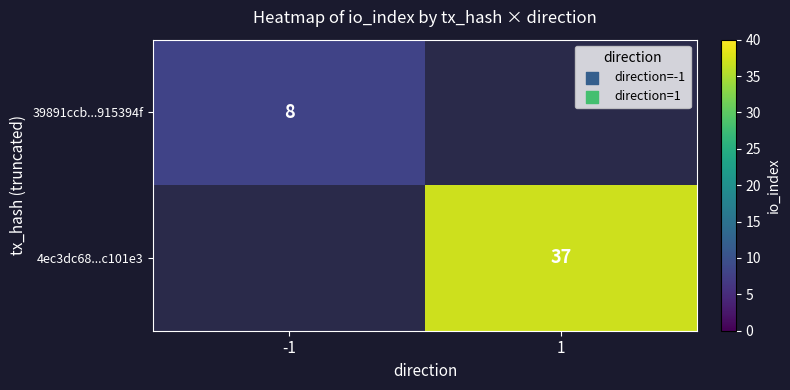

True or false: 4ec3dc68...c101e3 has a value of 58 at 1.

False